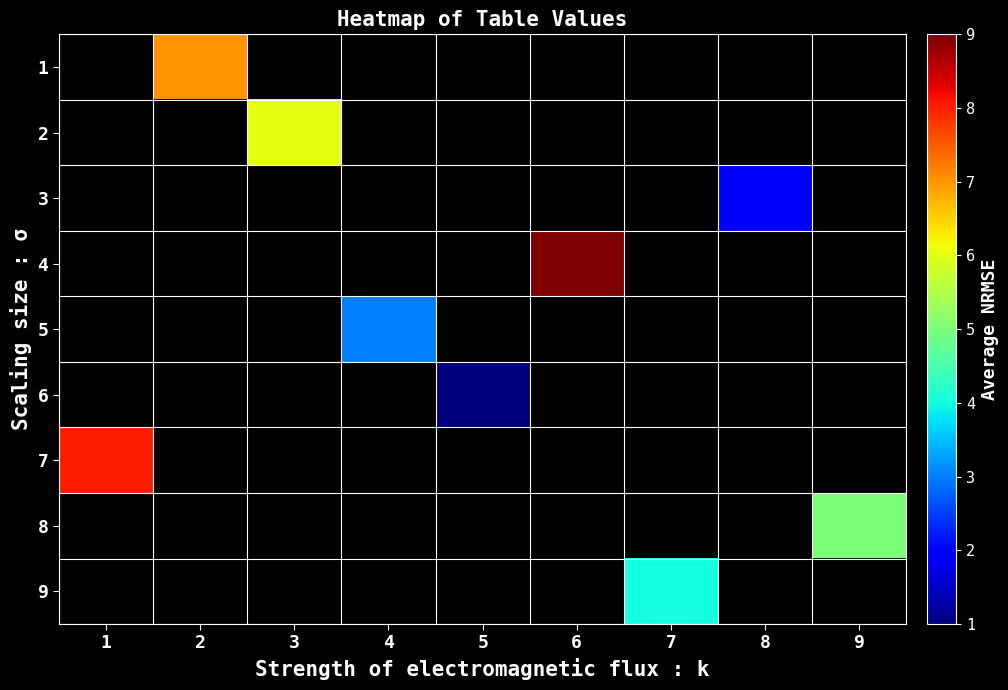

Which label corresponds to the largest value in the chart?

6